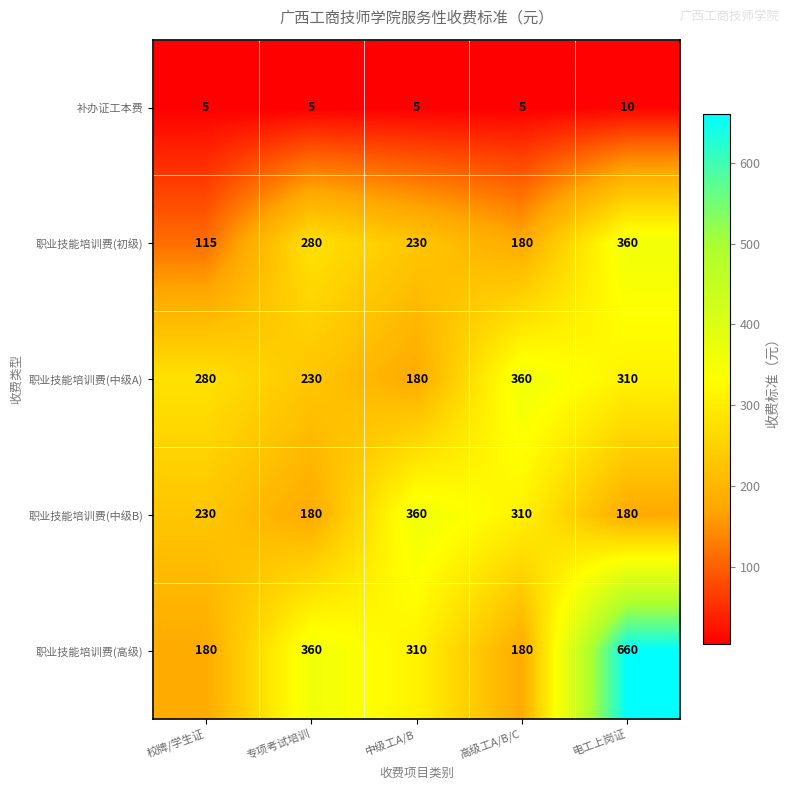

Rank the categories by 职业技能培训费(中级A) value from lowest to highest.

中级工A/B, 专项考试培训, 校牌/学生证, 电工上岗证, 高级工A/B/C